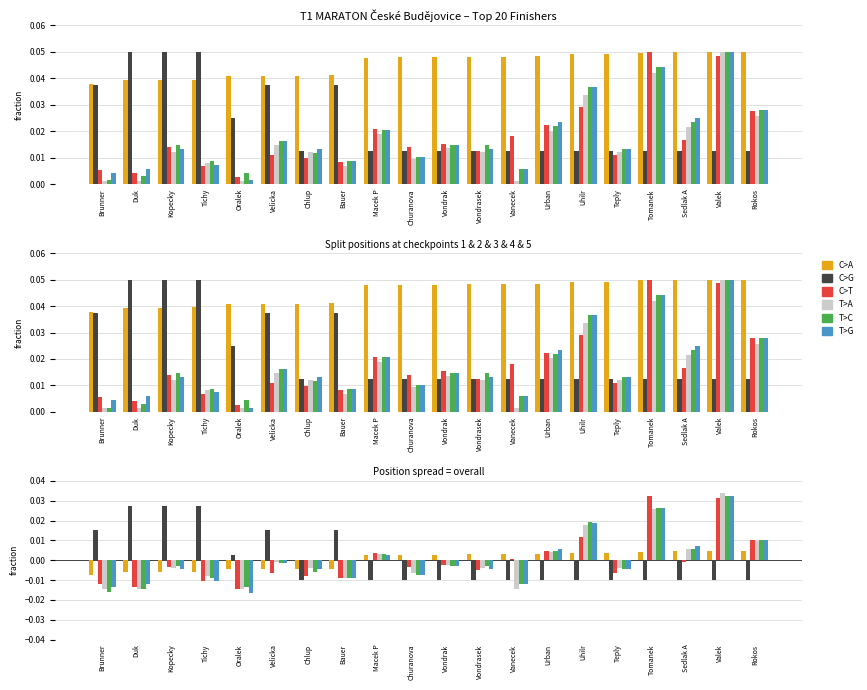

Between Macek P and Tomanek, which is larger?

Tomanek